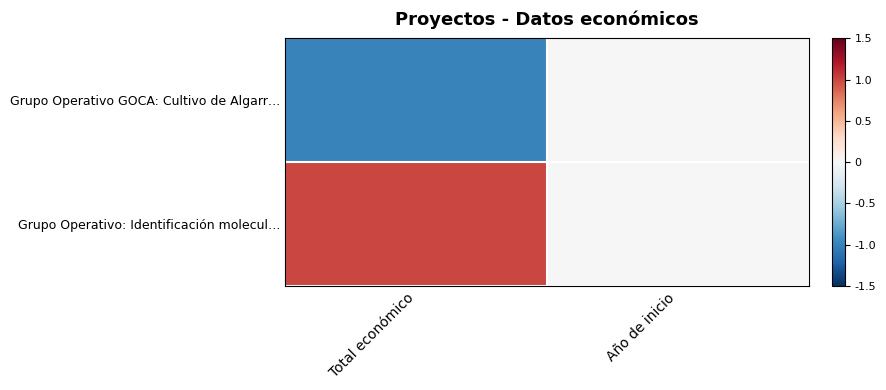

At how many categories does at least one series exceed 0?

1